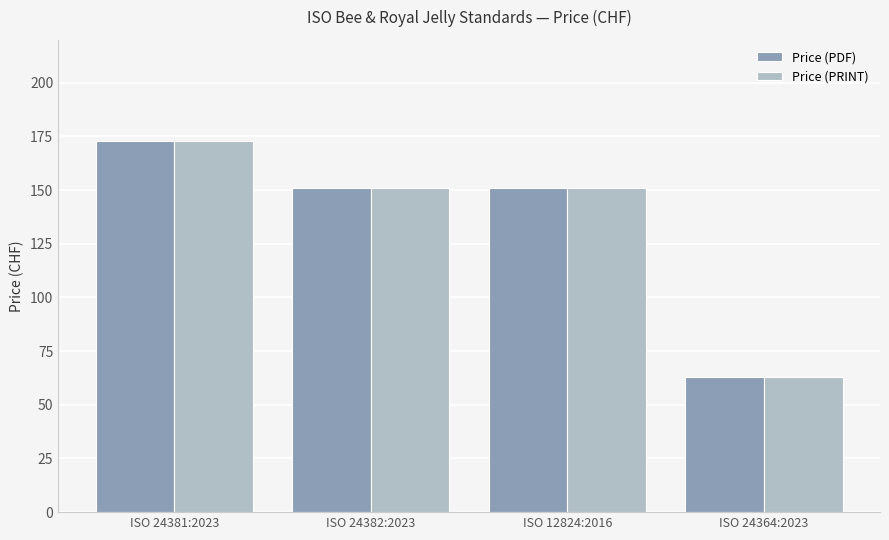

At which category does the chart reach its minimum across all series?

ISO 24364:2023